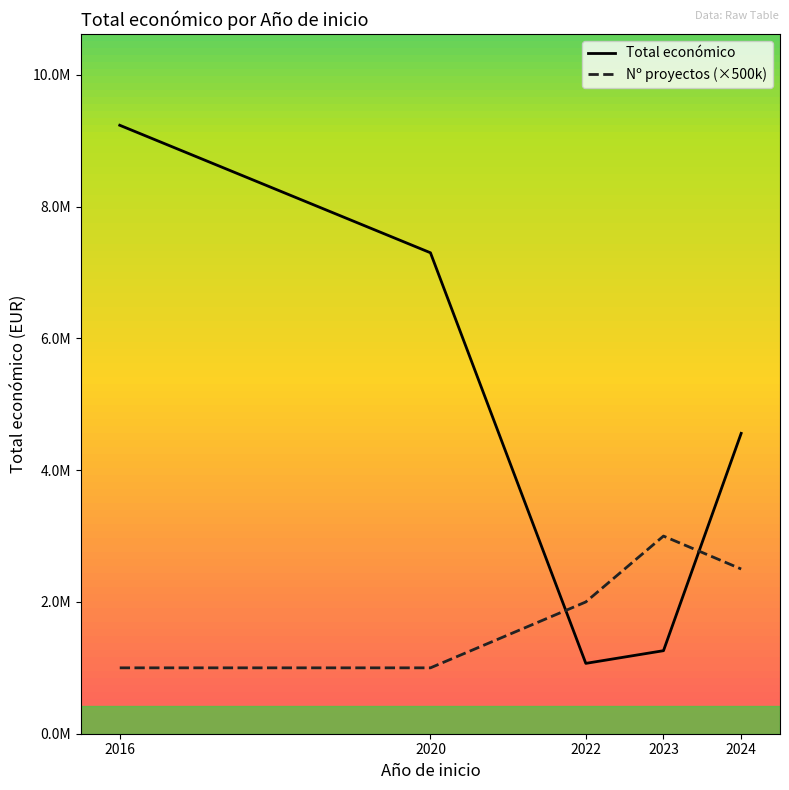

List the labels in order of Total económico value, largest first.

2016, 2020, 2024, 2023, 2022